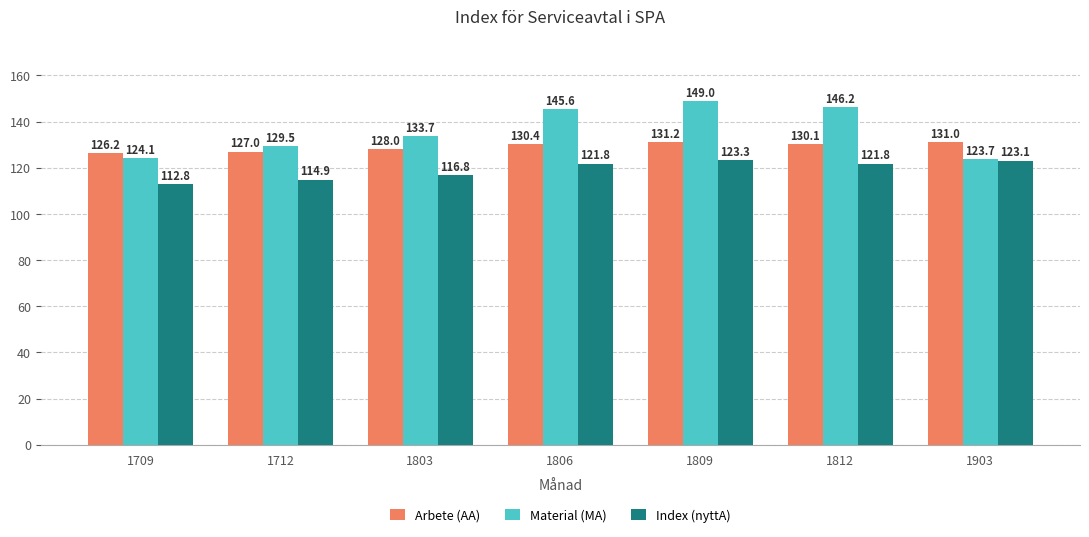

Are the bars grouped side by side (vs. stacked)?

Yes